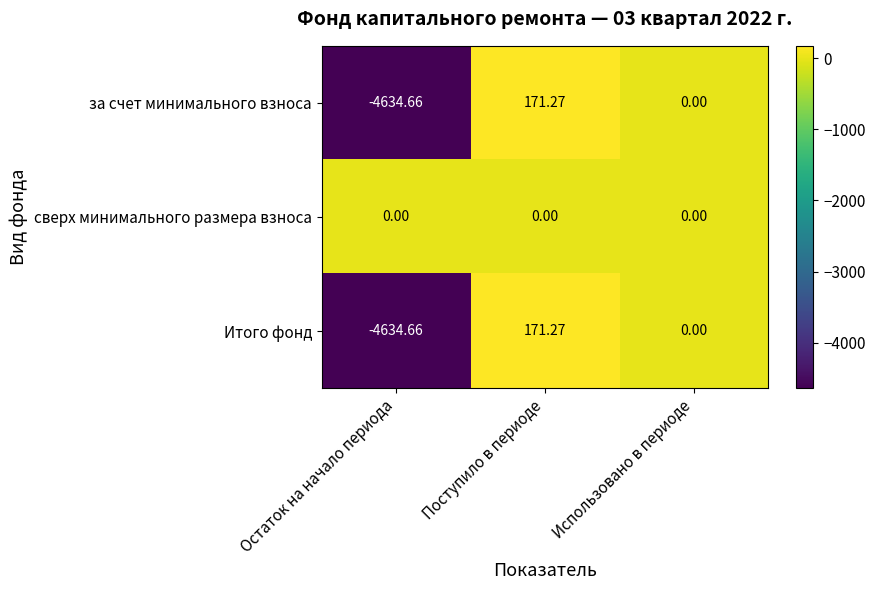

Rank the categories by Итого фонд value from highest to lowest.

Поступило в периоде, Использовано в периоде, Остаток на начало периода